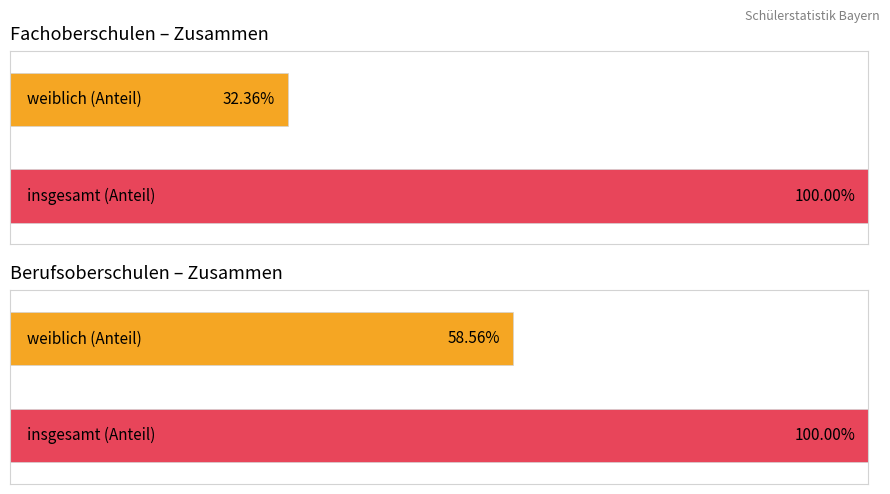

At which category is the sum across all series the highest?

Insgesamt